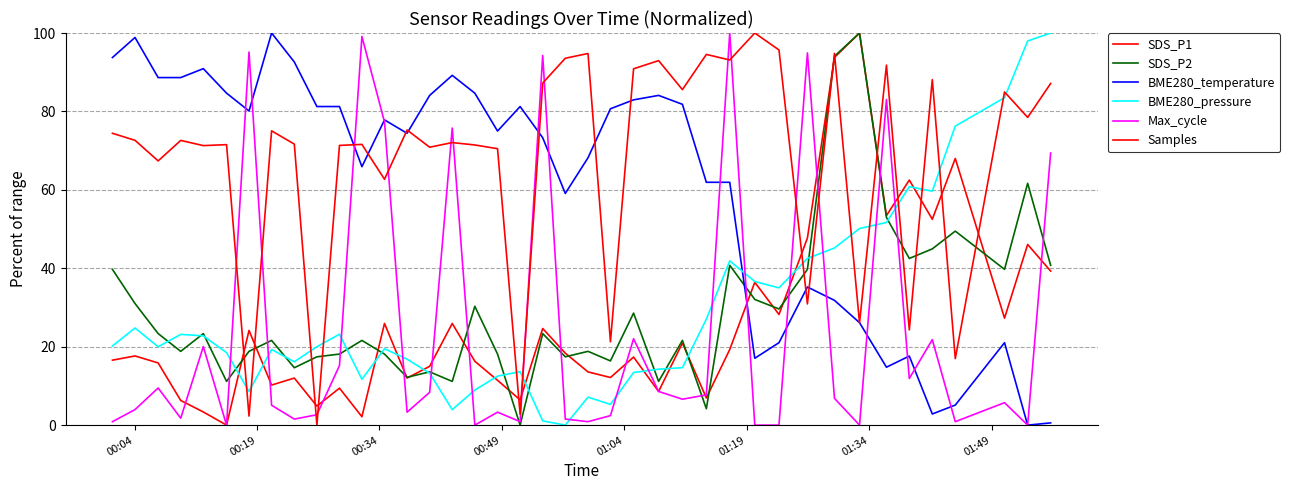

Does the chart have visible grid lines?

Yes